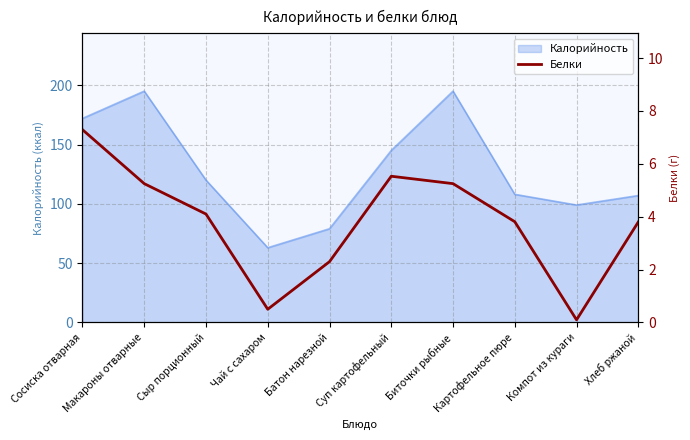

The value of Калорийность at Сыр порционный is 194. True or false?

False